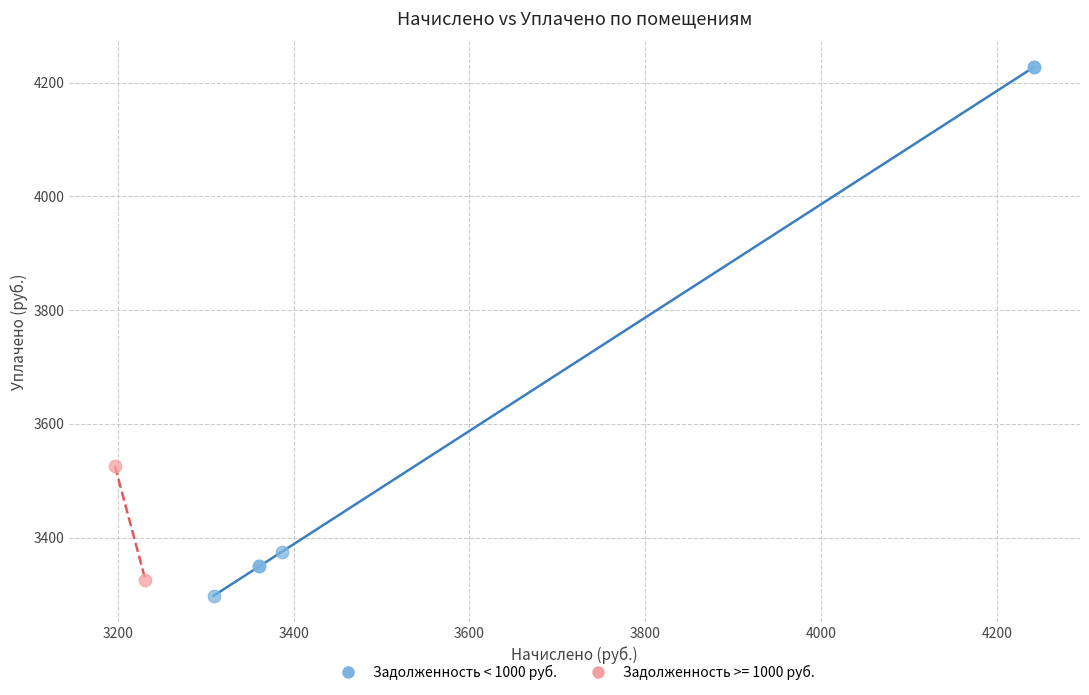

What are all the series names shown in the legend?

Задолженность < 1000 руб., Задолженность >= 1000 руб.